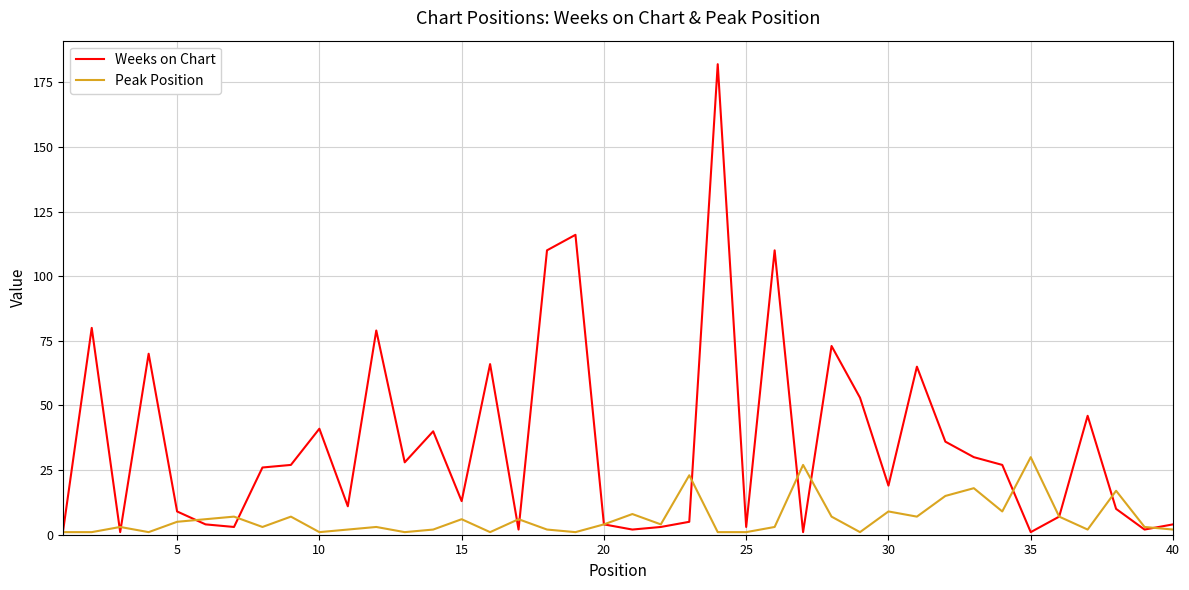

Which series has the largest total across all categories?

Weeks on Chart